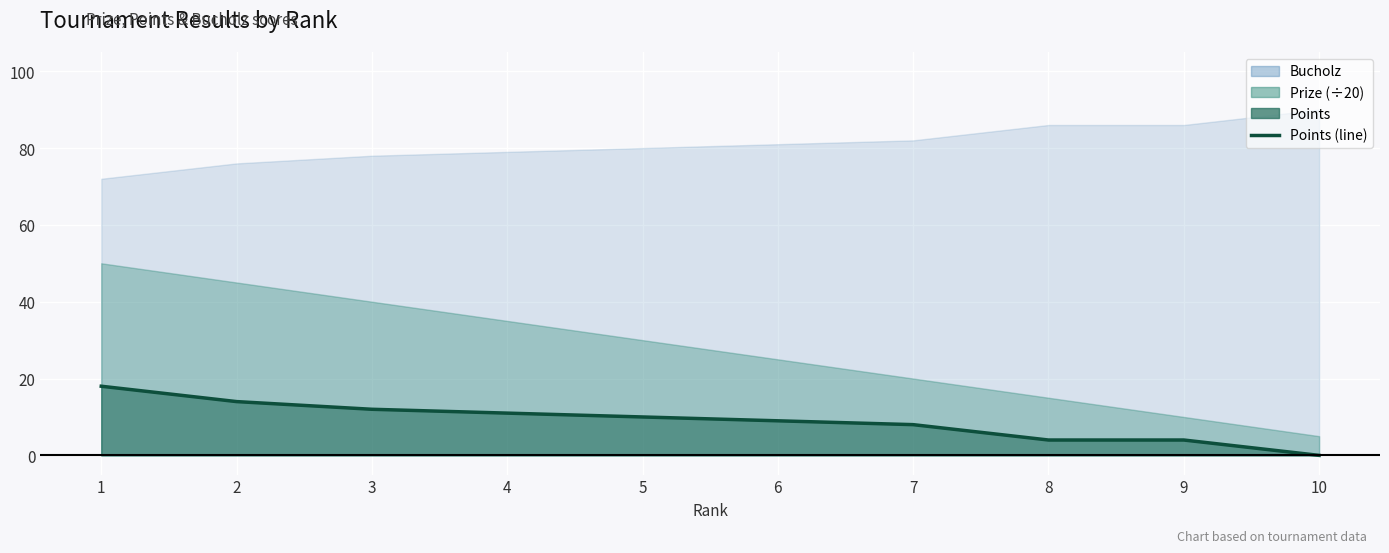

Which label corresponds to the largest value in the chart?

1